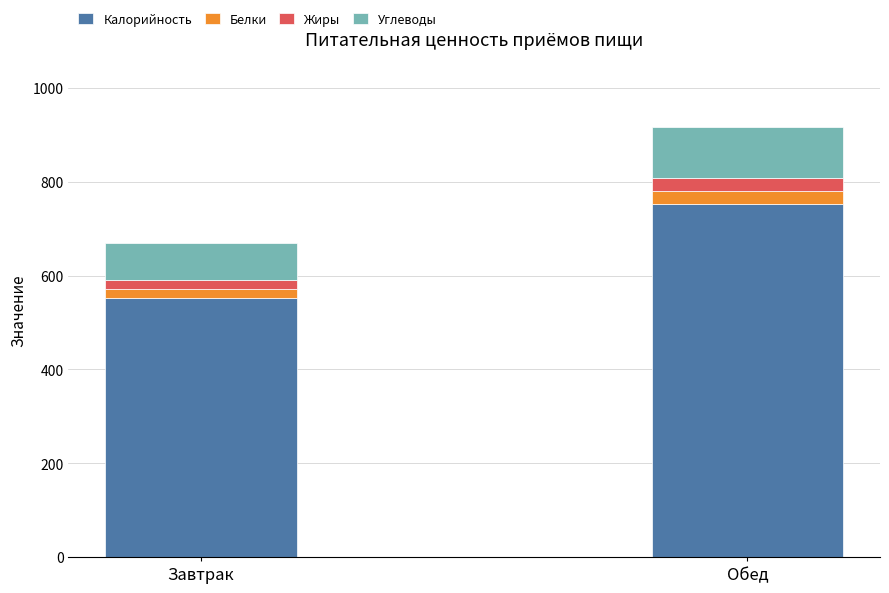

Reading left to right, list the values for the Калорийность series.

Завтрак=552.0	Обед=753.6